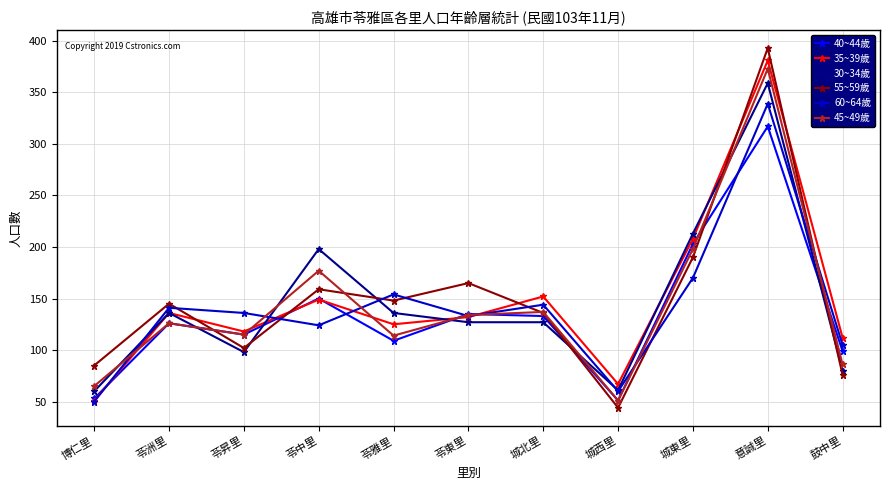

What is the highest value of the 40~44歲 series?

317